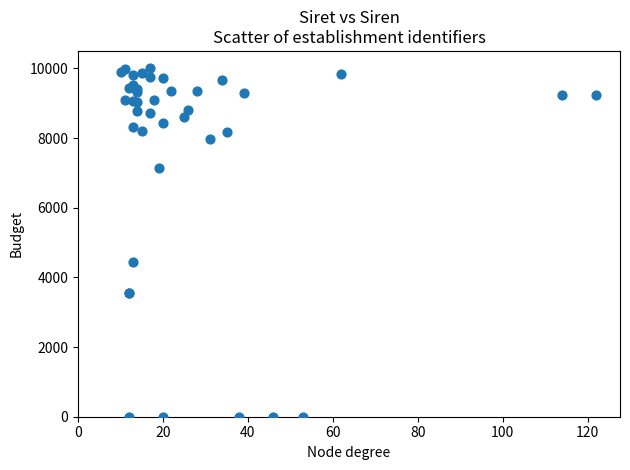

What Y value in the scatter plot is closest to 5000?

4455.0